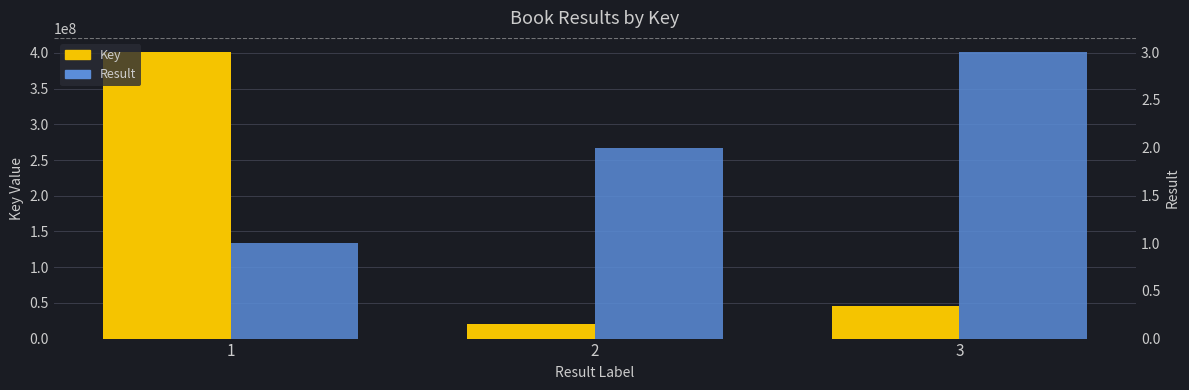

Reading left to right, list all the values displayed in this chart.

Key: 1=401069856	2=20539038	3=45764352
Result: 1=1	2=2	3=3